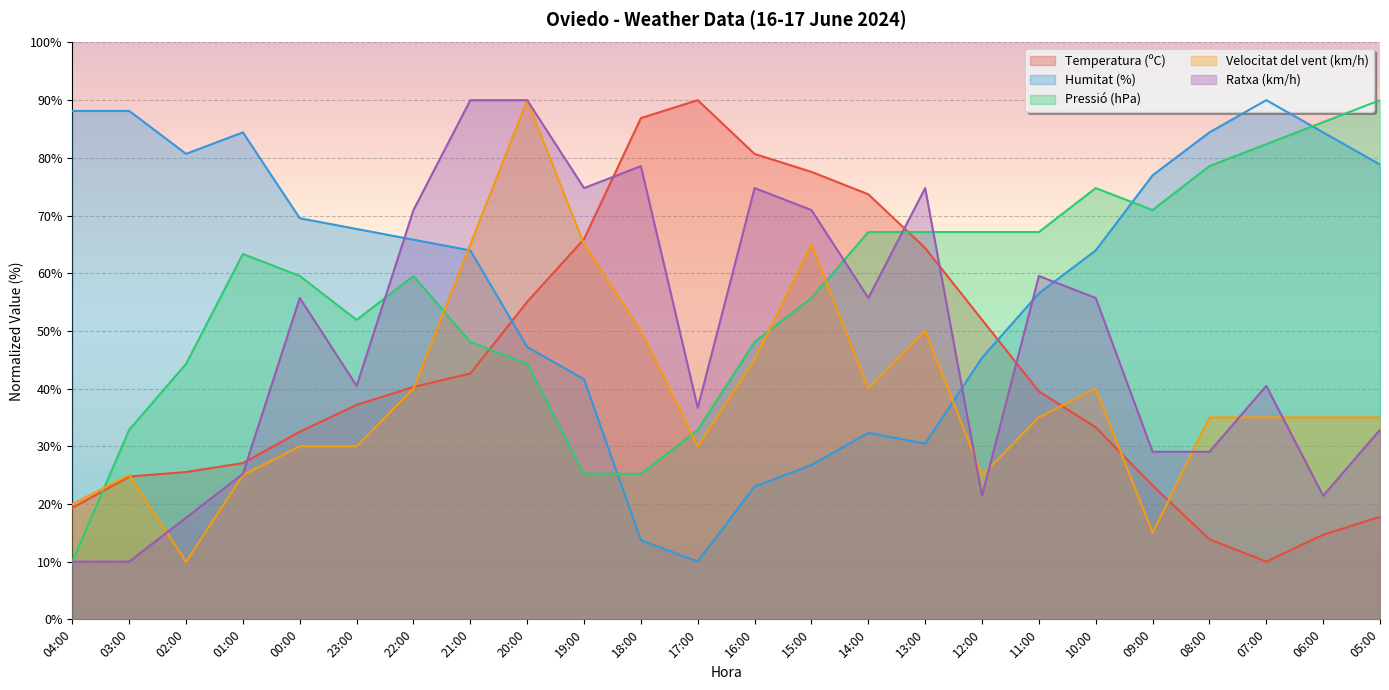

Where is the first local minimum for Velocitat del vent (km/h)?

02:00